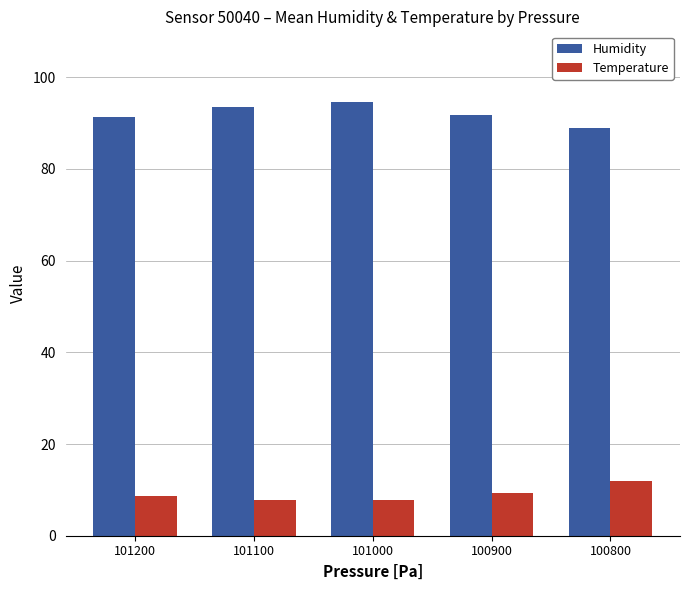

What is the difference between the Humidity values at 101200 and 100800?

2.5